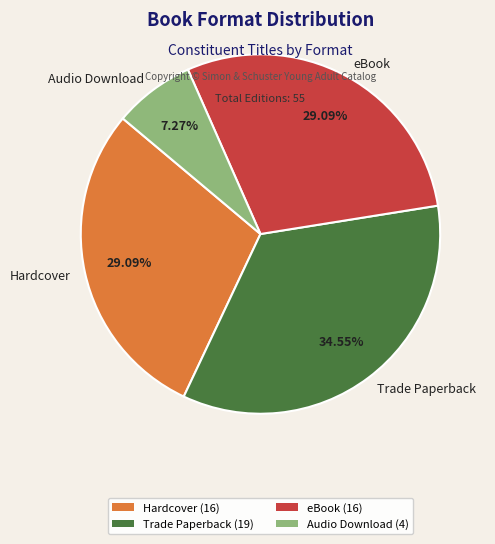

Which slice is the smallest?

Audio Download